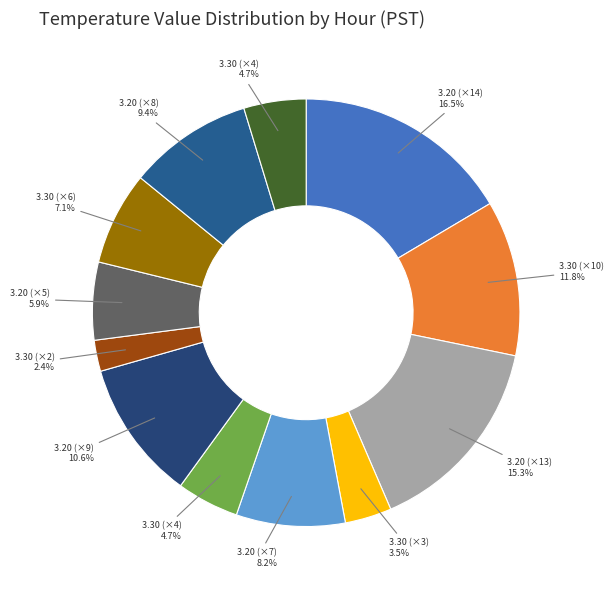

How many slices are in this pie chart?

12